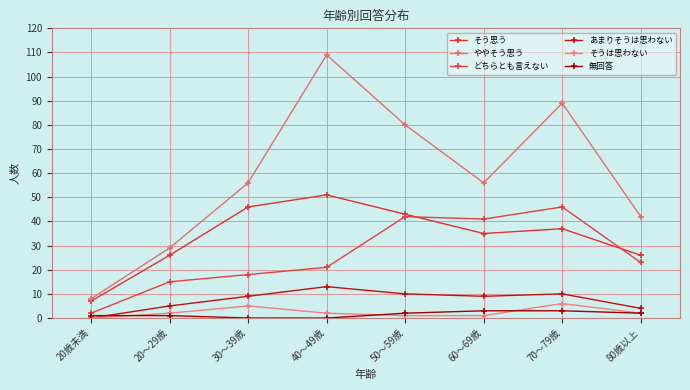

At which category does the chart reach its peak across all series?

40～49歳